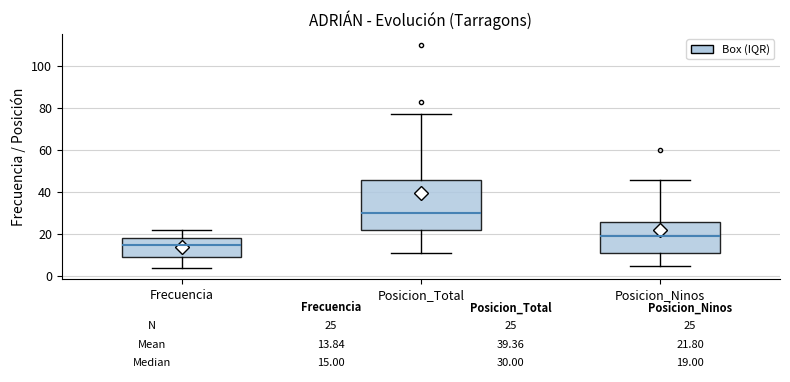

Comparing the boxes themselves (not the whiskers), which one is the tallest?

Posicion_Total